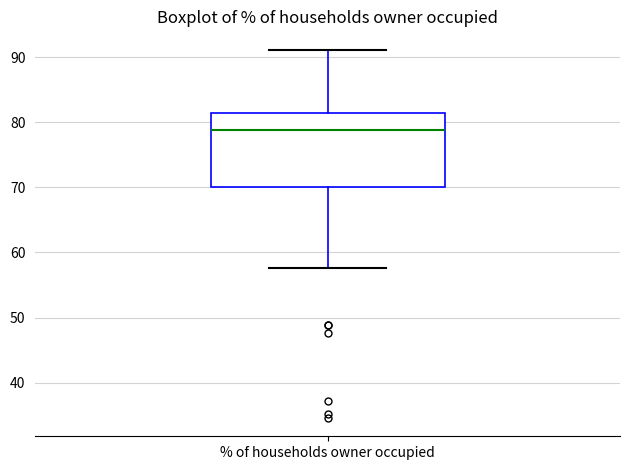

Read this box plot against the y-axis: the position of the median line, the range covered by the box, and the ends of both whiskers. The values are not printed on the chart, so give them approximately, as read against the axis.

median 79, box 70 to 81, whiskers 58 to 91